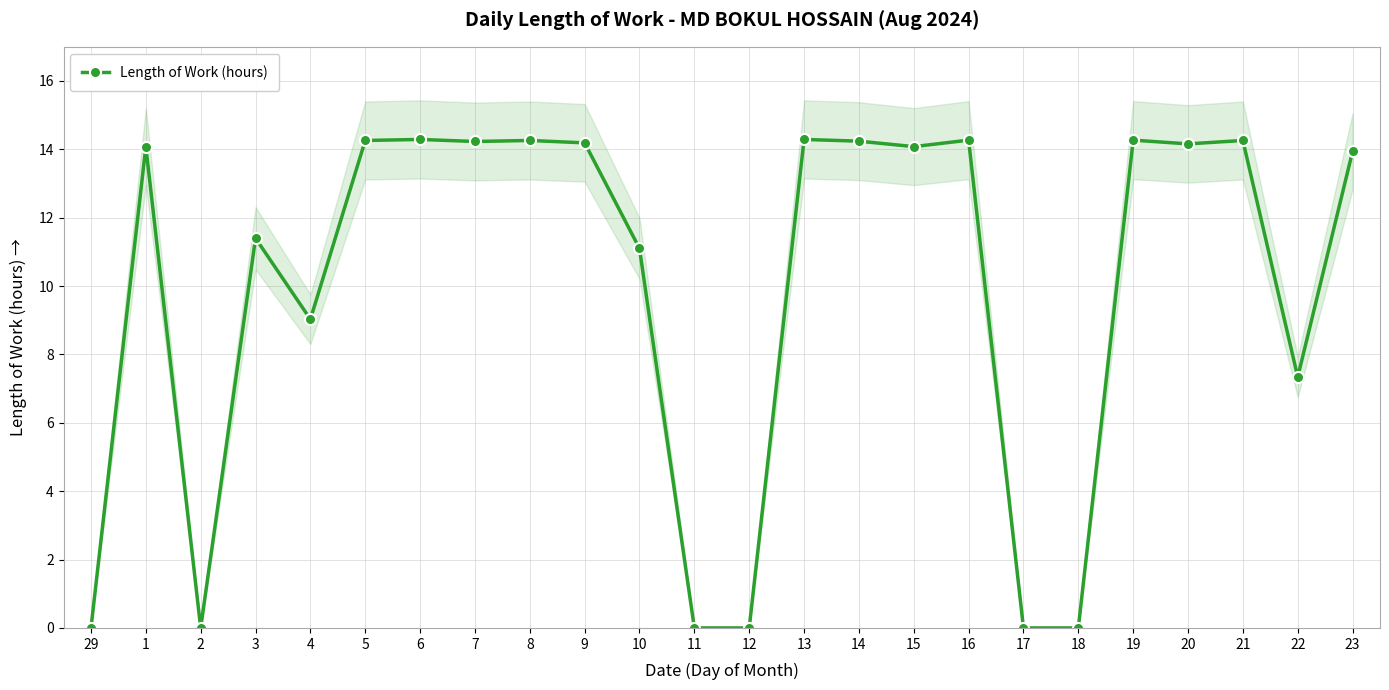

Where is the data nearest to the value 7?

22